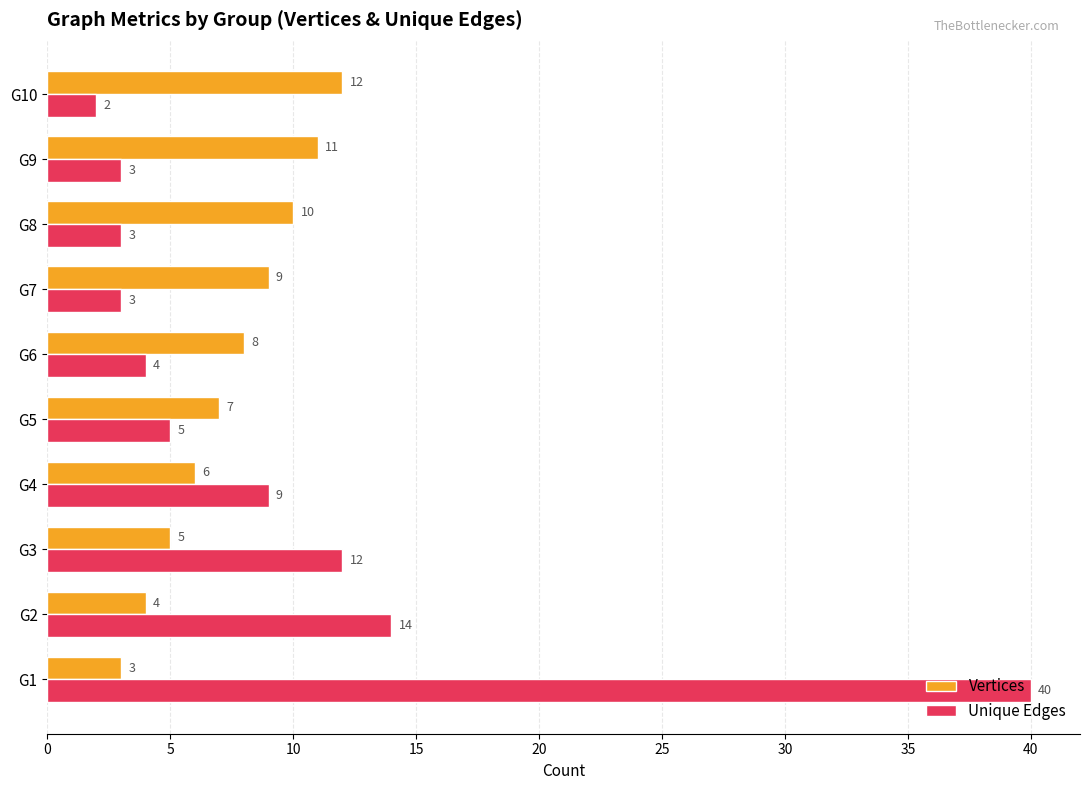

Which series has the widest spread of values?

Unique Edges